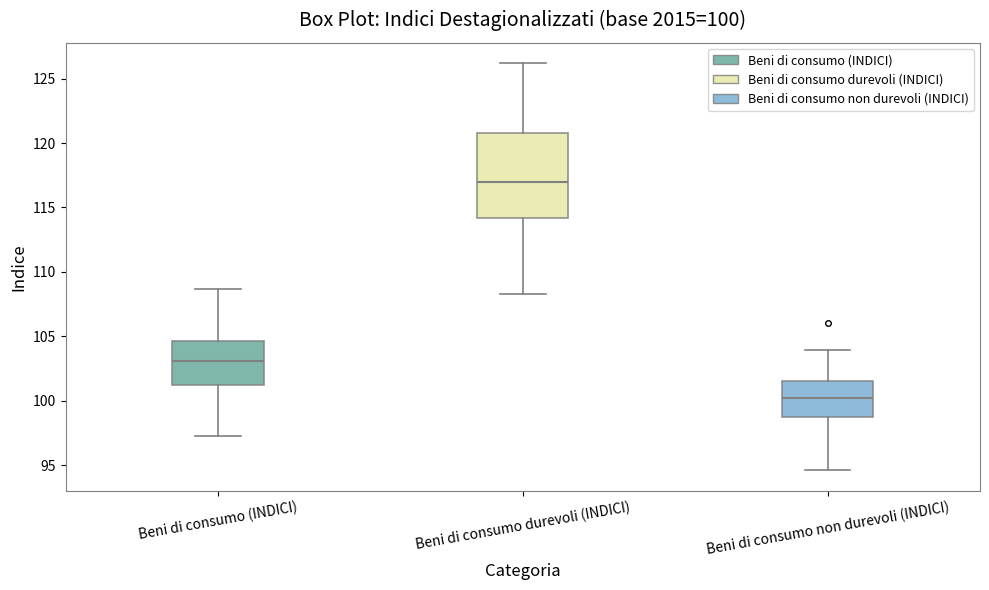

Which box's median line is the lowest?

Beni di consumo non durevoli (INDICI)